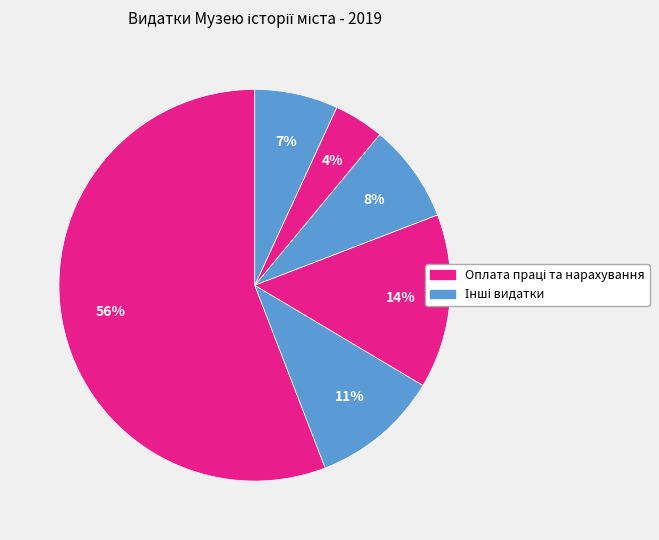

How many segments does this pie chart have?

6